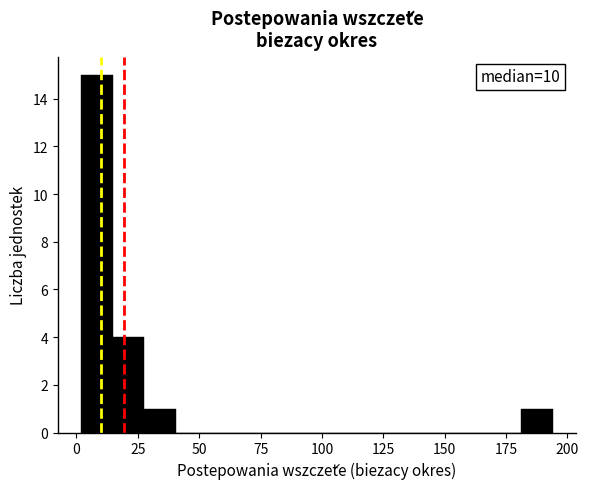

Read against the x-axis, roughly where is the centre of the tallest bar?

10